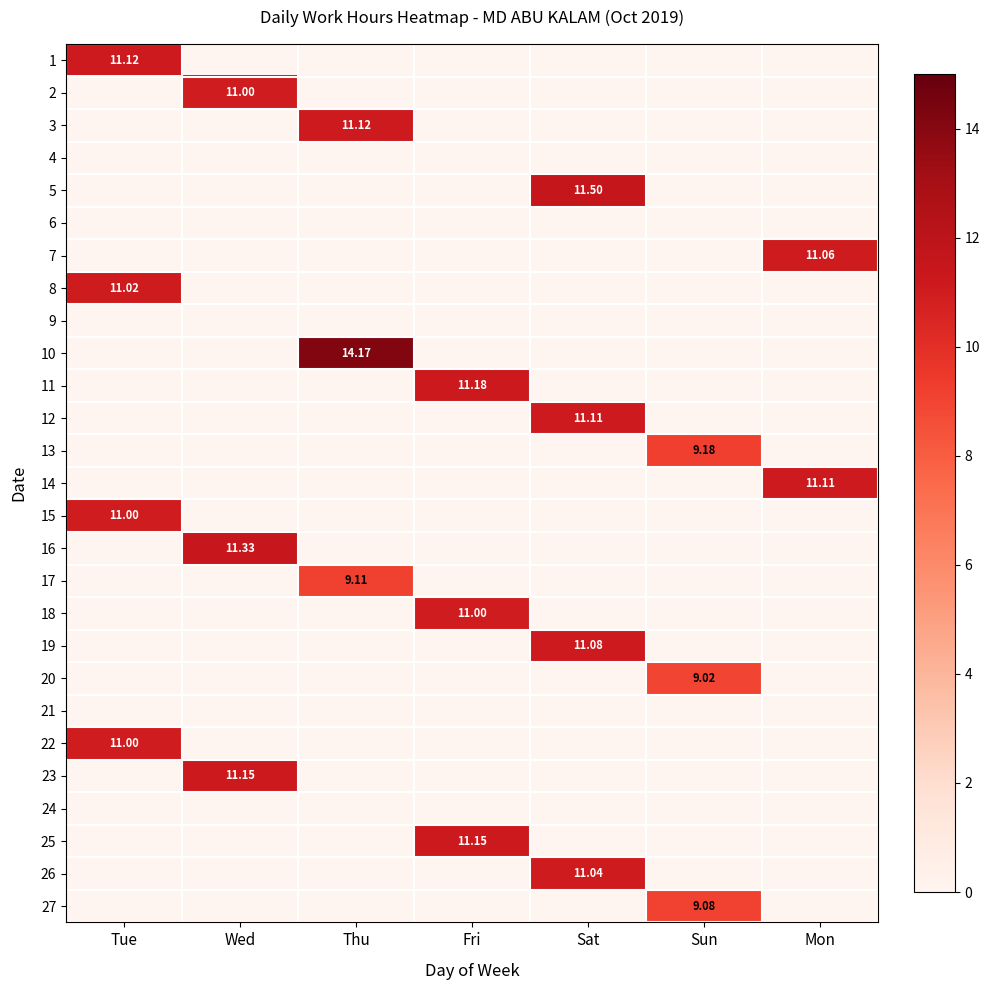

Is the value of 22 at Sat greater than the value of 1 at Sun?

No